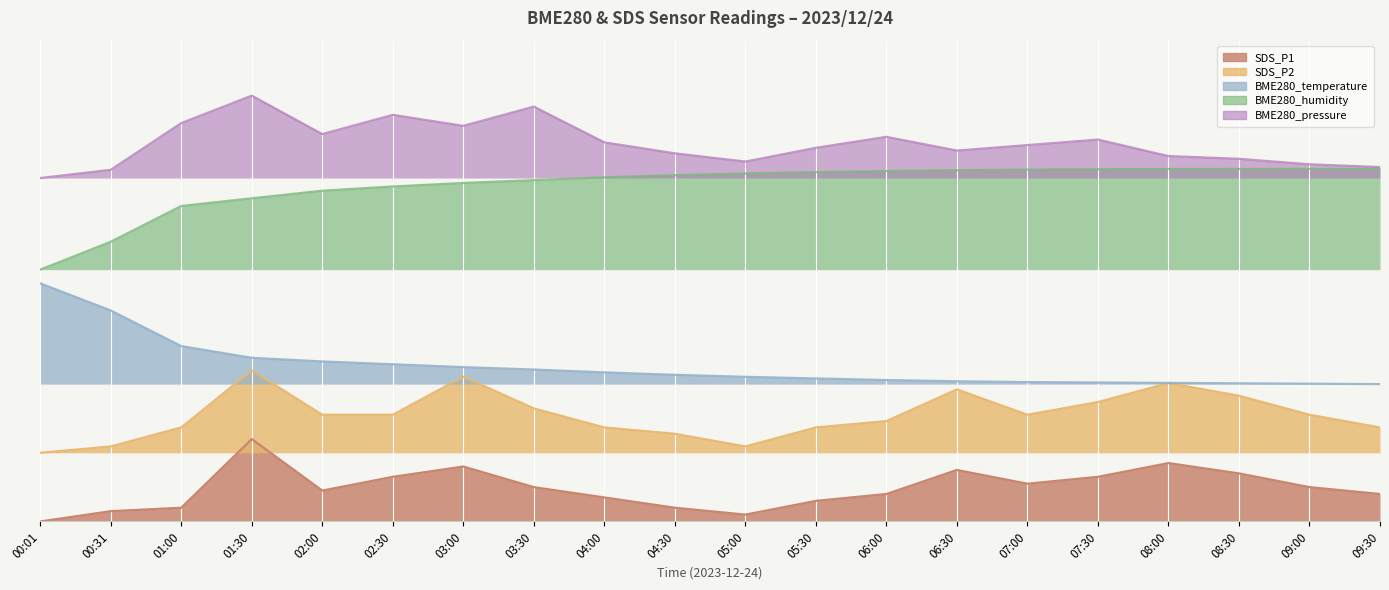

Which series changed the most between 00:01 and 07:00?

BME280_humidity